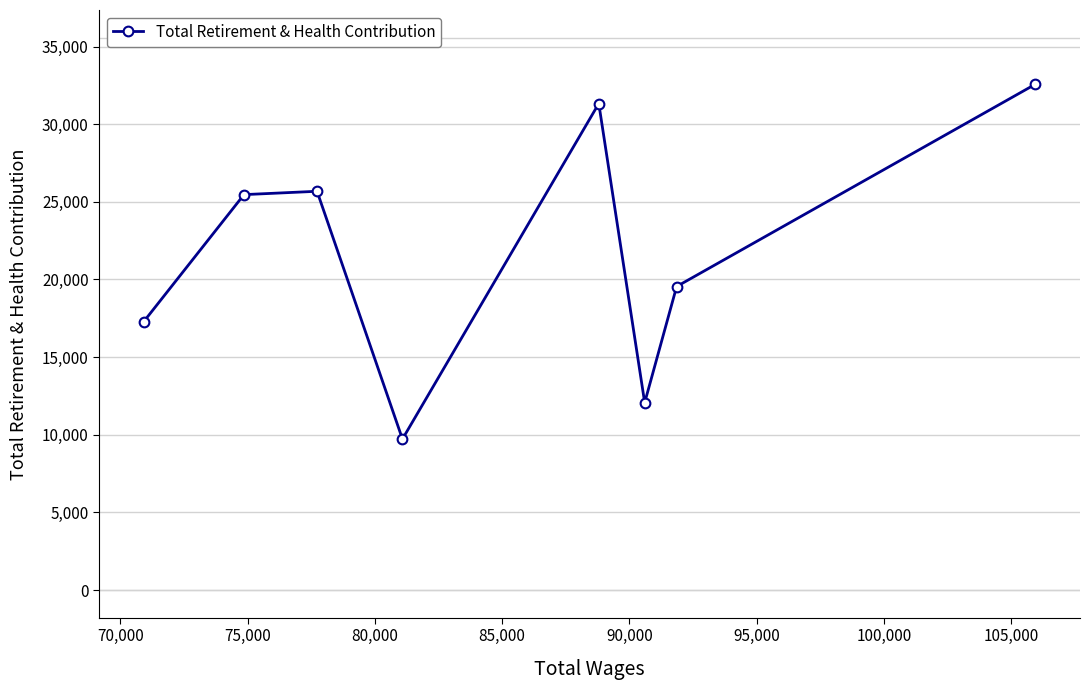

Reading left to right, what are all the values shown in this chart?

17278	25463	25679	9723	31329	12067	19547	32573